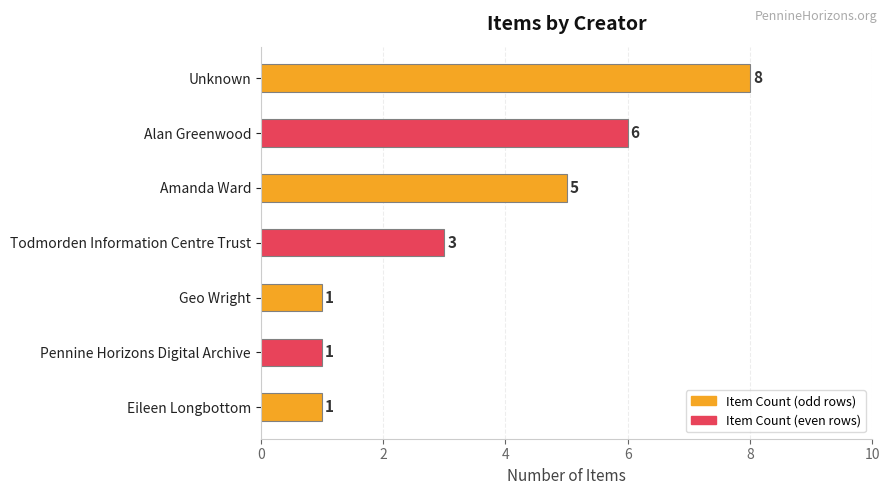

What is the value of the 4th bar from the top?

3